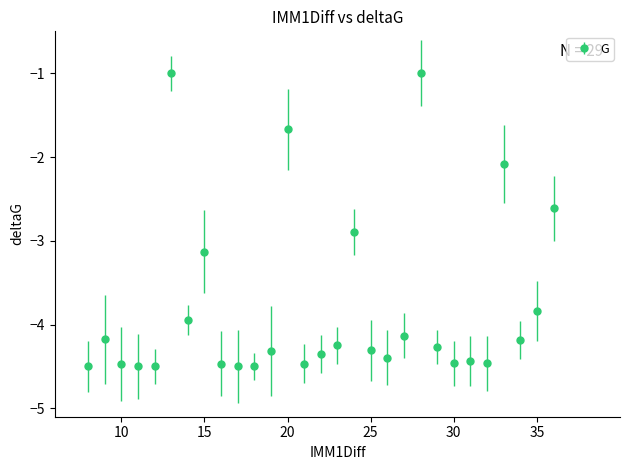

What is the minimum value shown in the chart?

-4.5